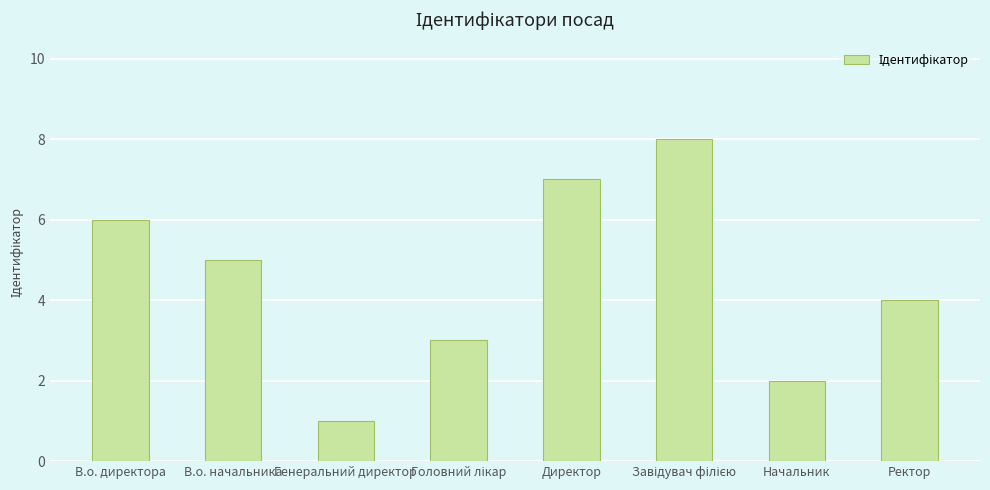

What is the difference between the maximum and minimum values?

7